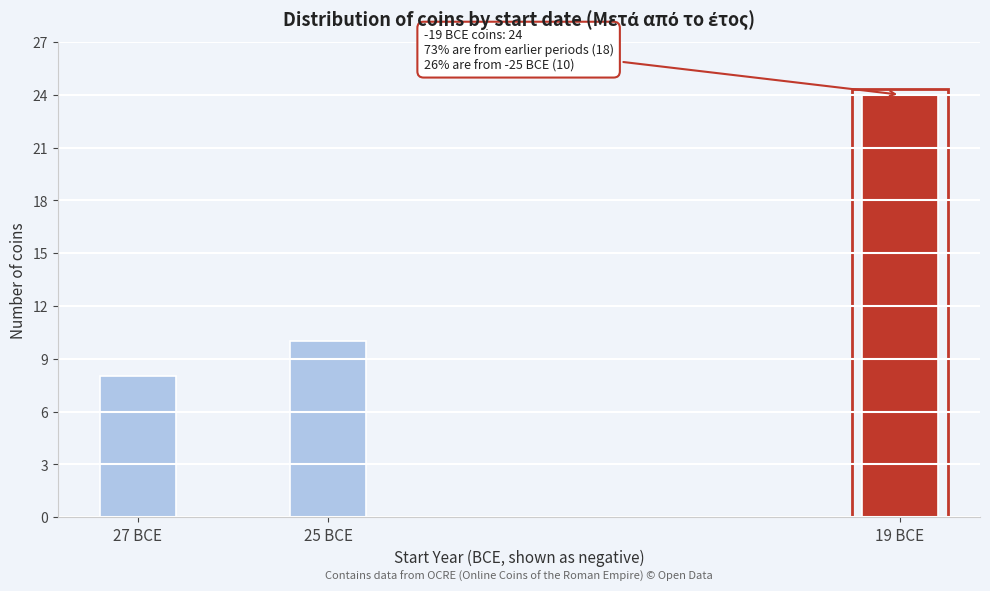

Reading left to right, what are all the values shown in this chart?

8	10	24